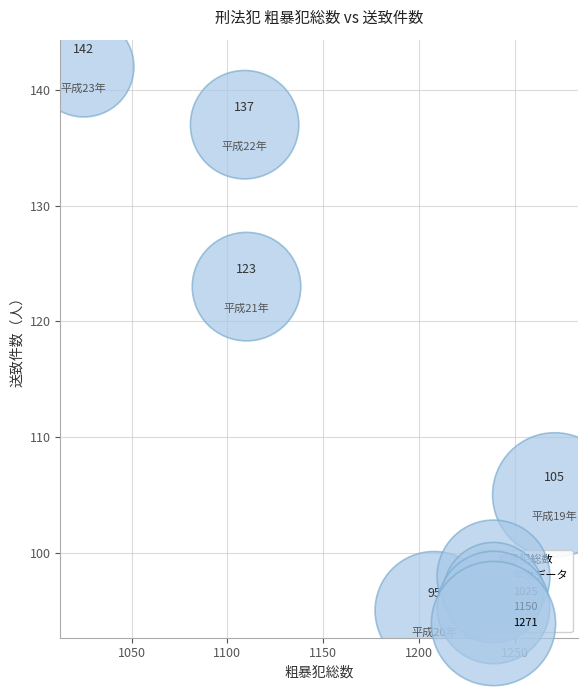

What Y value in the scatter plot is closest to 118?

123